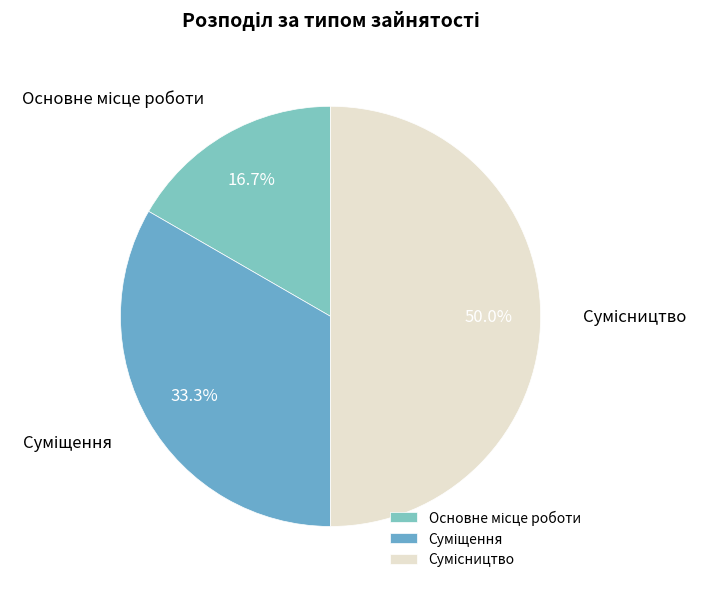

Is there a majority slice in this chart?

No